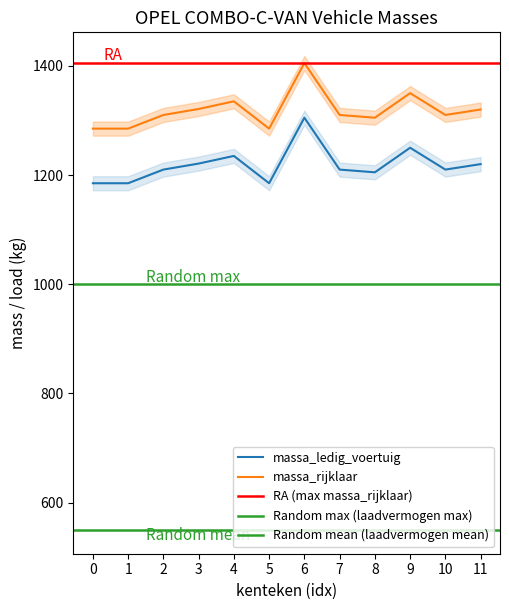

How many data points does each series have?

12